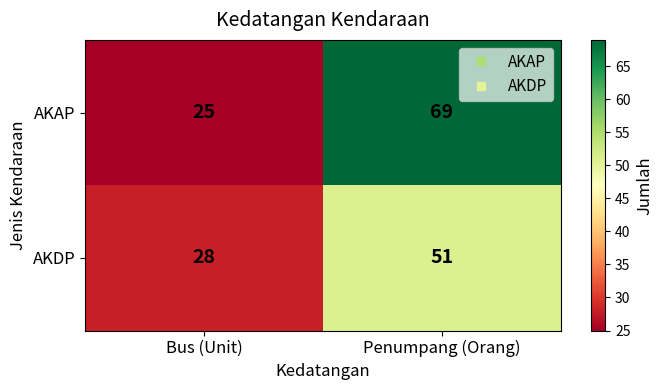

Which category has the lowest value across all series?

Bus (Unit)